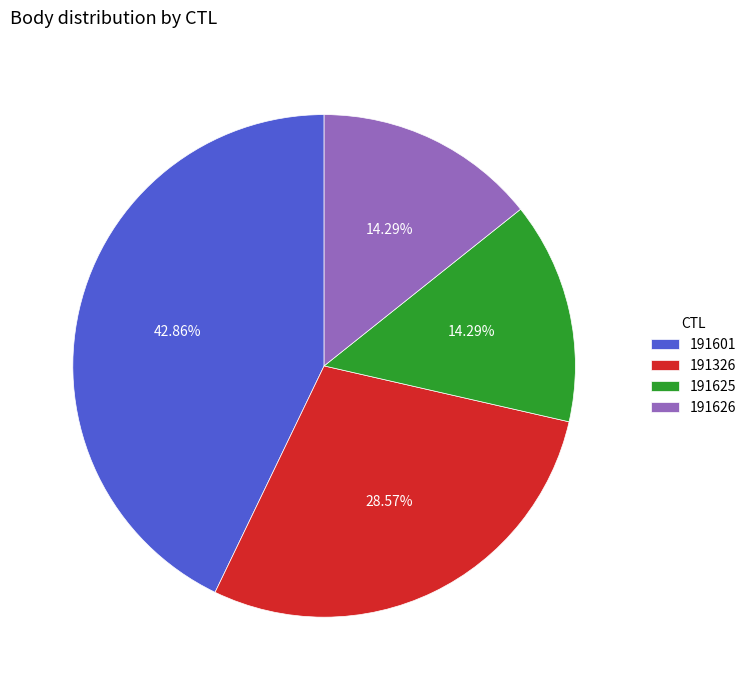

To the nearest percent, what is the combined percentage of 191625 and 191626?

29%